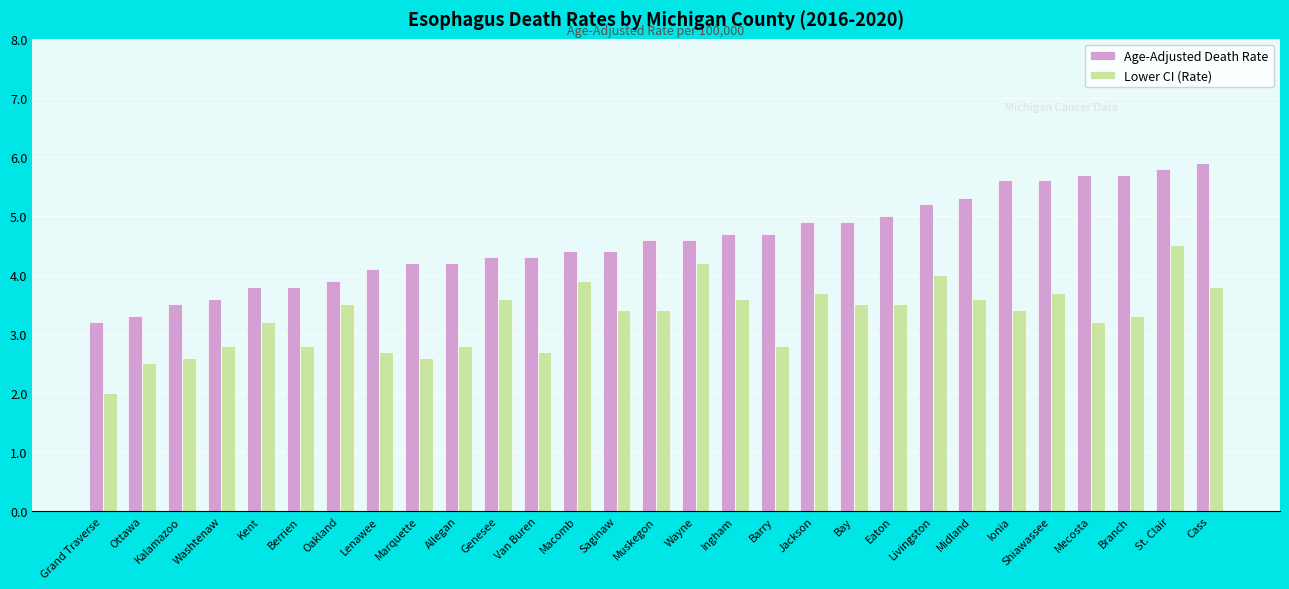

At which category does the chart reach its peak across all series?

Cass